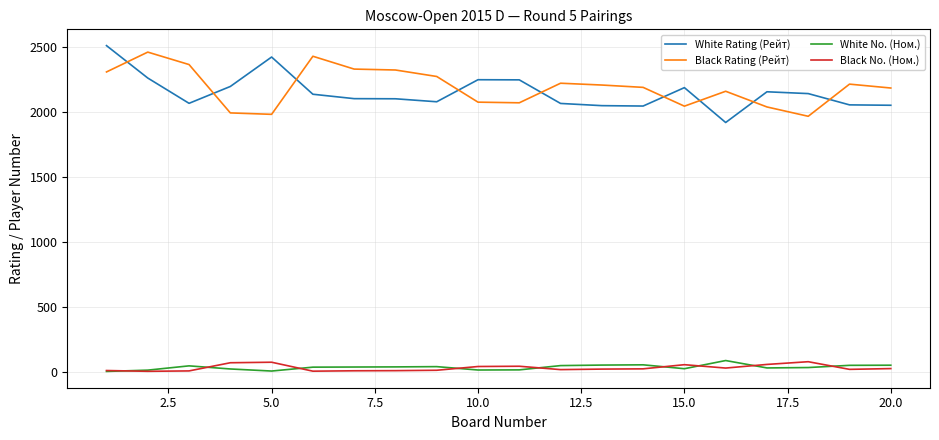

How many lines are shown in the chart?

4